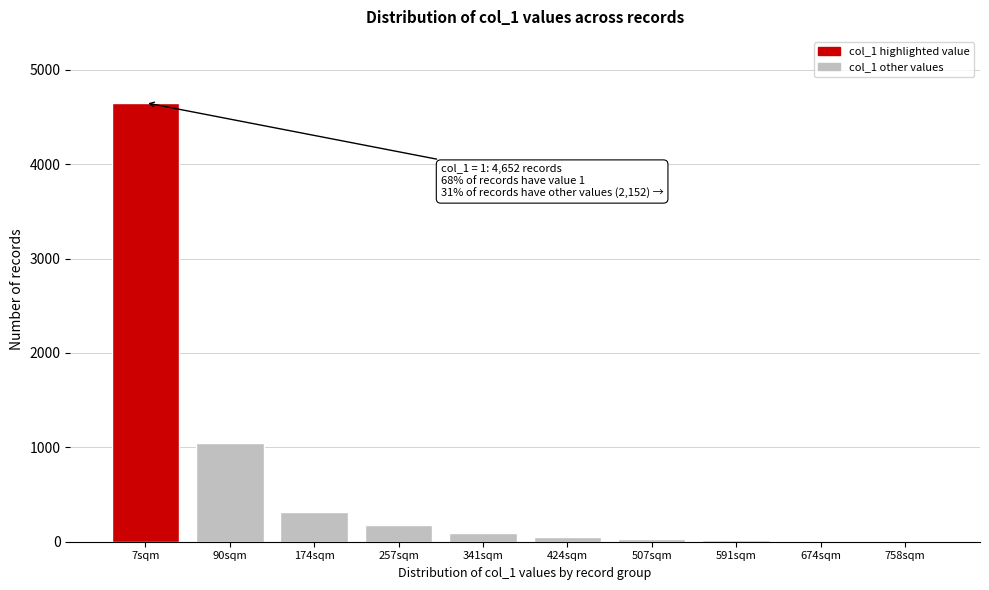

Which label corresponds to the largest value in the chart?

7sqm